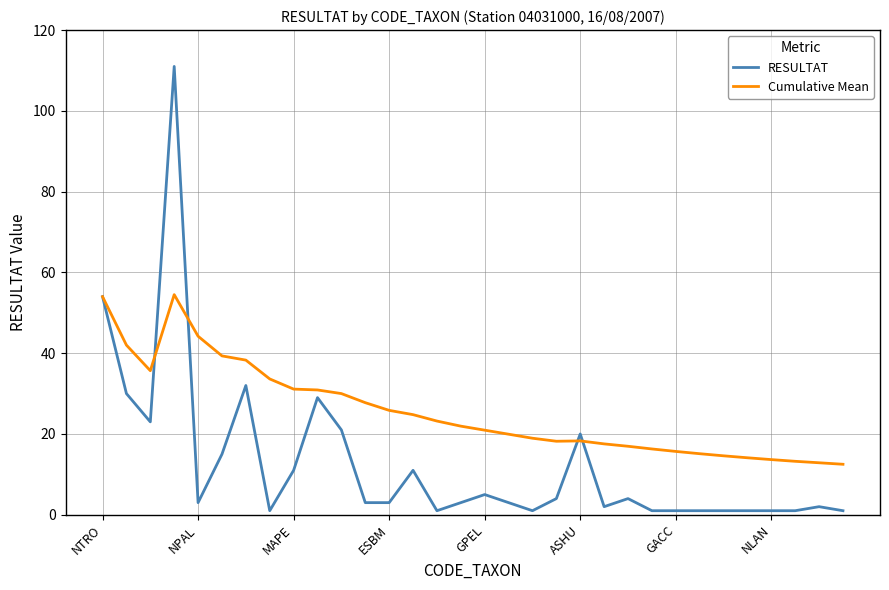

What are all the series names shown in the legend?

RESULTAT, Cumulative Mean